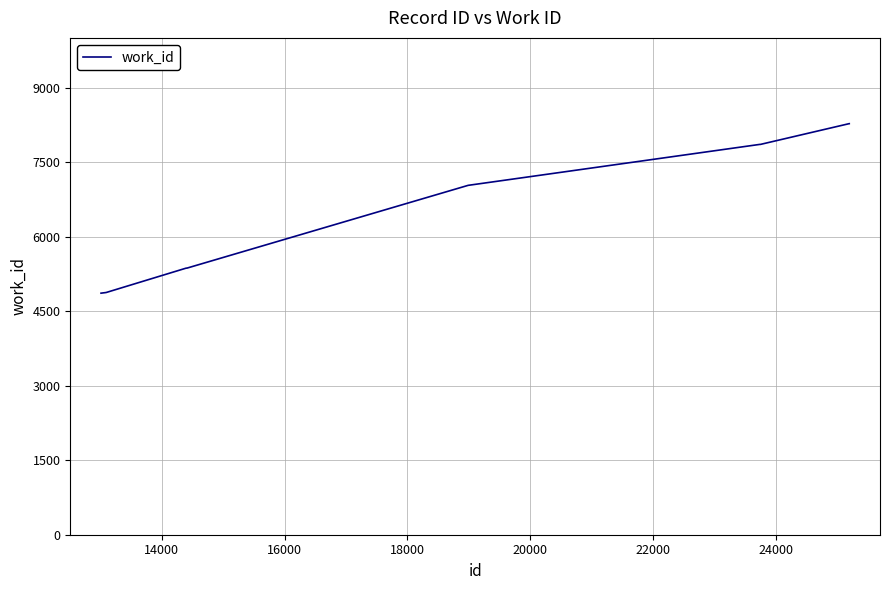

Count the number of categories in the chart.

10